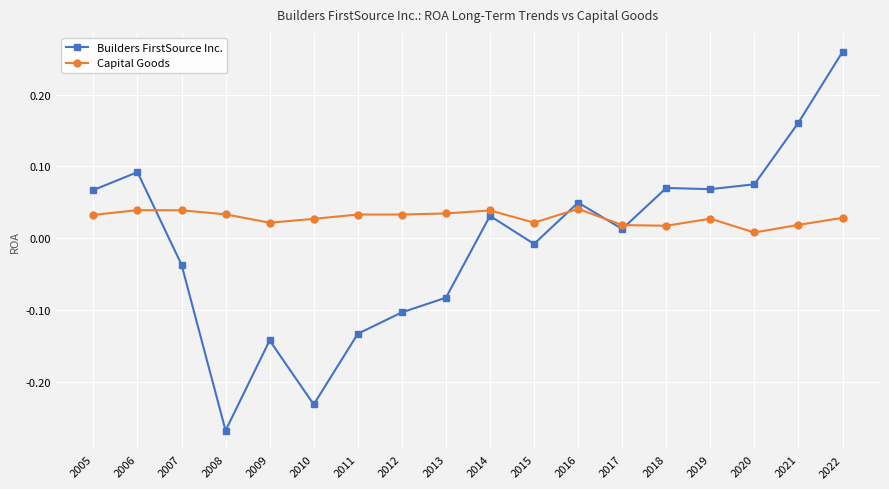

At which category is the sum across all series the highest?

2022